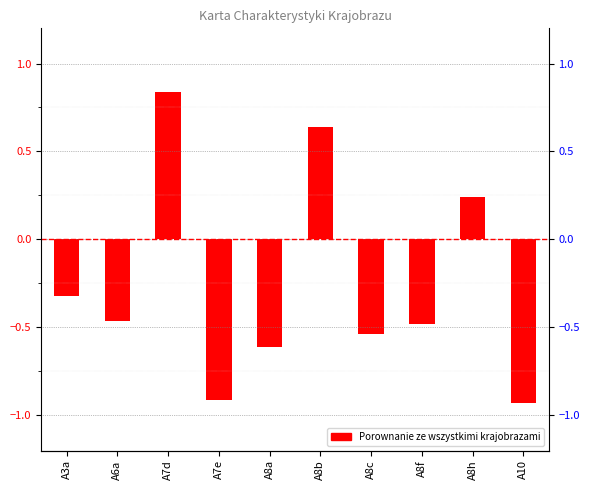

What value does the data have at A8a?

-0.6